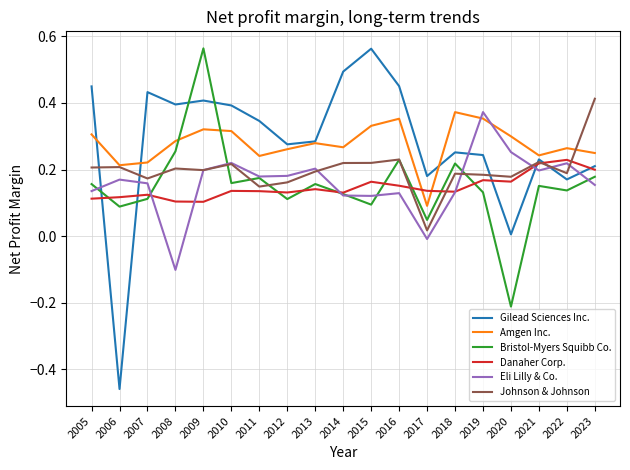

The Amgen Inc. series shows 0.3 at 2013. True or false?

True